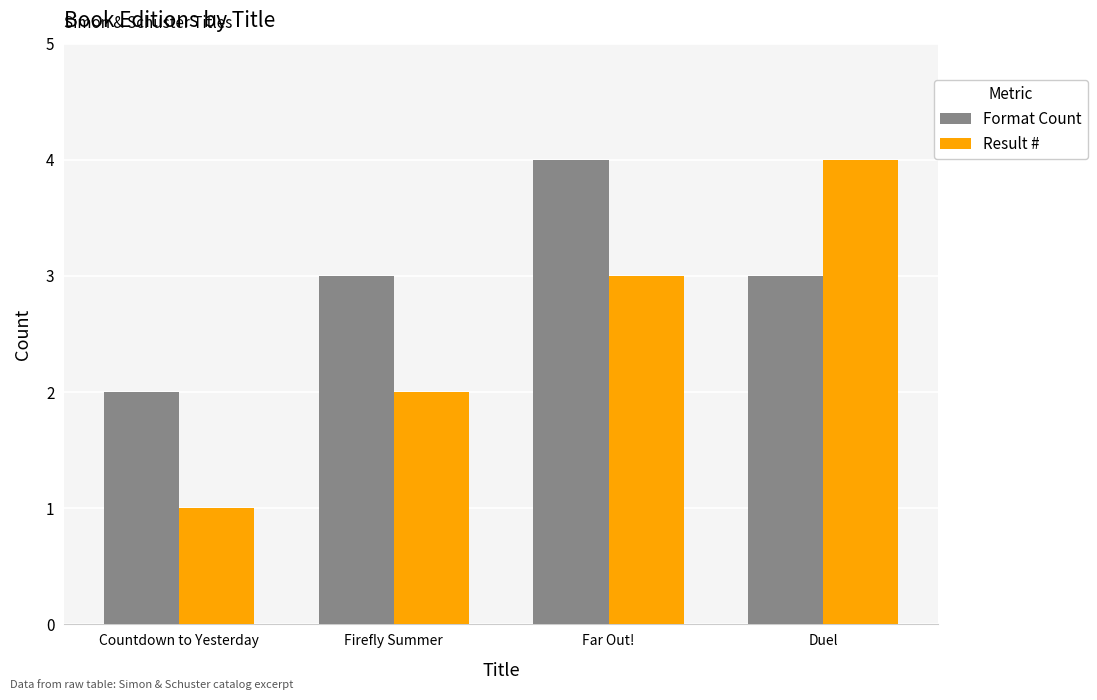

At Duel, list the series in order from smallest to largest.

Format Count, Result #